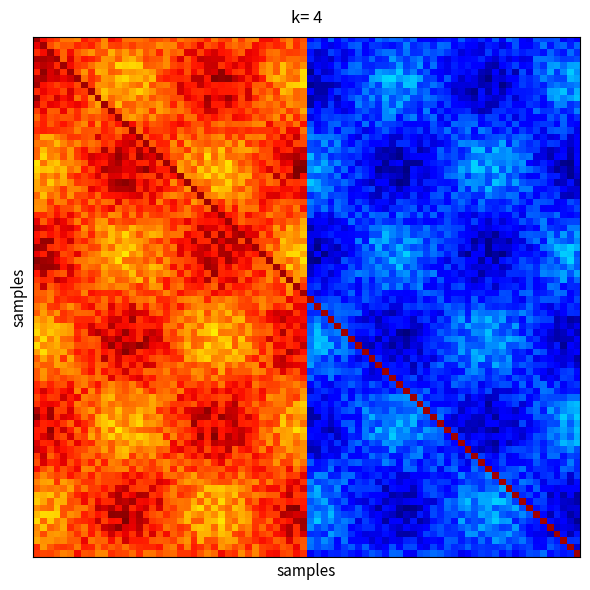

What is the smallest value displayed?

4